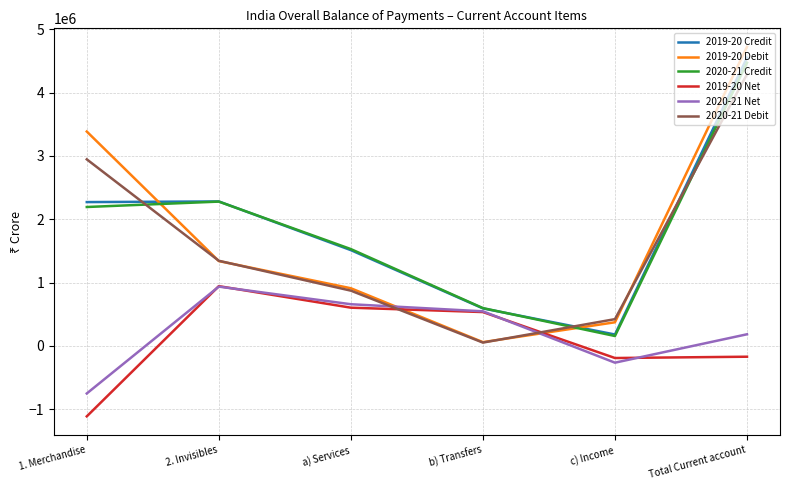

At which label does 2020-21 Net reach its peak?

2. Invisibles